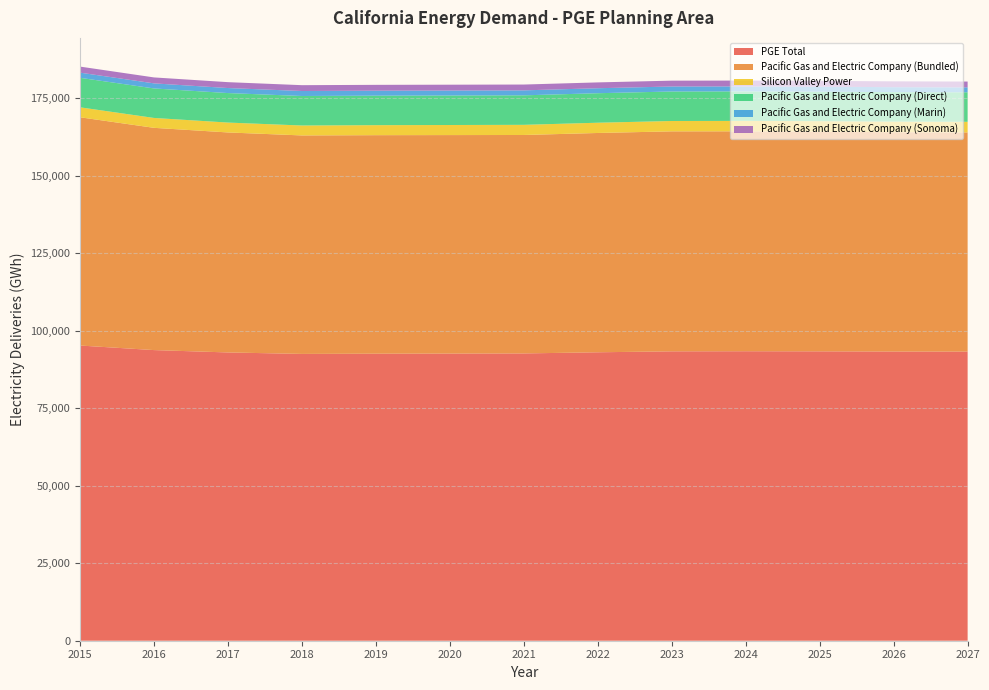

Reading left to right, transcribe all the data shown in this chart.

PGE Total: 95256.0	93786.9	93025.6	92549.4	92621.2	92662.3	92708.0	93078.6	93383.4	93415.5	93381.0	93320.2	93303.9
Pacific Gas and Electric Company (Bundled): 73657.0	71720.6	70990.7	70504.6	70516.6	70506.3	70490.7	70767.4	70988.1	70965.6	70886.8	70782.5	70721.4
Silicon Valley Power: 3216.0	3189.0	3189.0	3205.0	3229.0	3251.0	3276.0	3310.0	3343.0	3365.0	3386.0	3405.0	3425.0
Pacific Gas and Electric Company (Direct): 9520.0	9520.0	9520.0	9520.0	9520.0	9520.0	9520.0	9520.0	9520.0	9520.0	9520.0	9520.0	9520.0
Pacific Gas and Electric Company (Marin): 1666.0	1637.4	1621.1	1608.8	1607.4	1605.3	1603.7	1607.8	1610.6	1608.1	1605.4	1601.8	1598.8
Pacific Gas and Electric Company (Sonoma): 1952.0	1918.9	1899.8	1885.0	1883.2	1880.8	1878.7	1883.4	1886.8	1884.8	1880.9	1876.9	1873.7